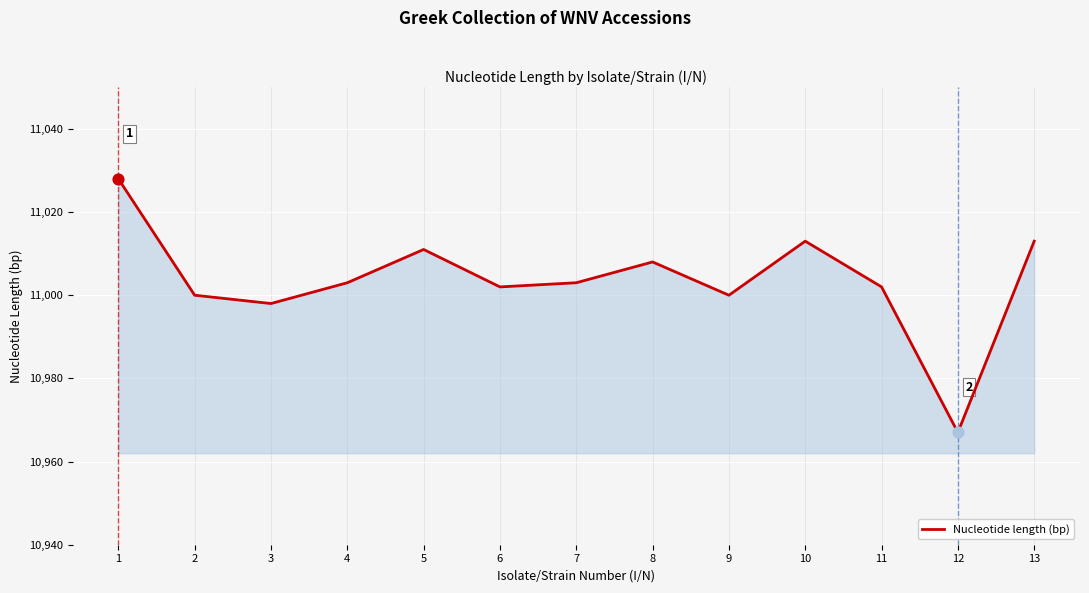

What is the change in value from 1 to 11?

-26